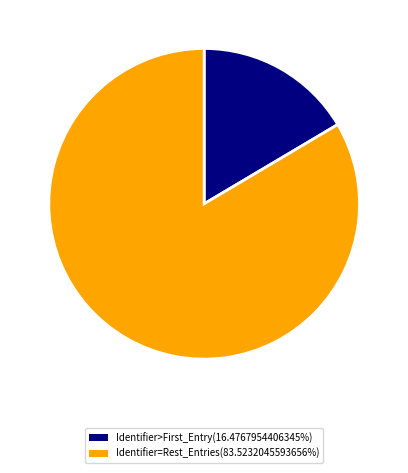

Does any single category account for the majority?

Yes